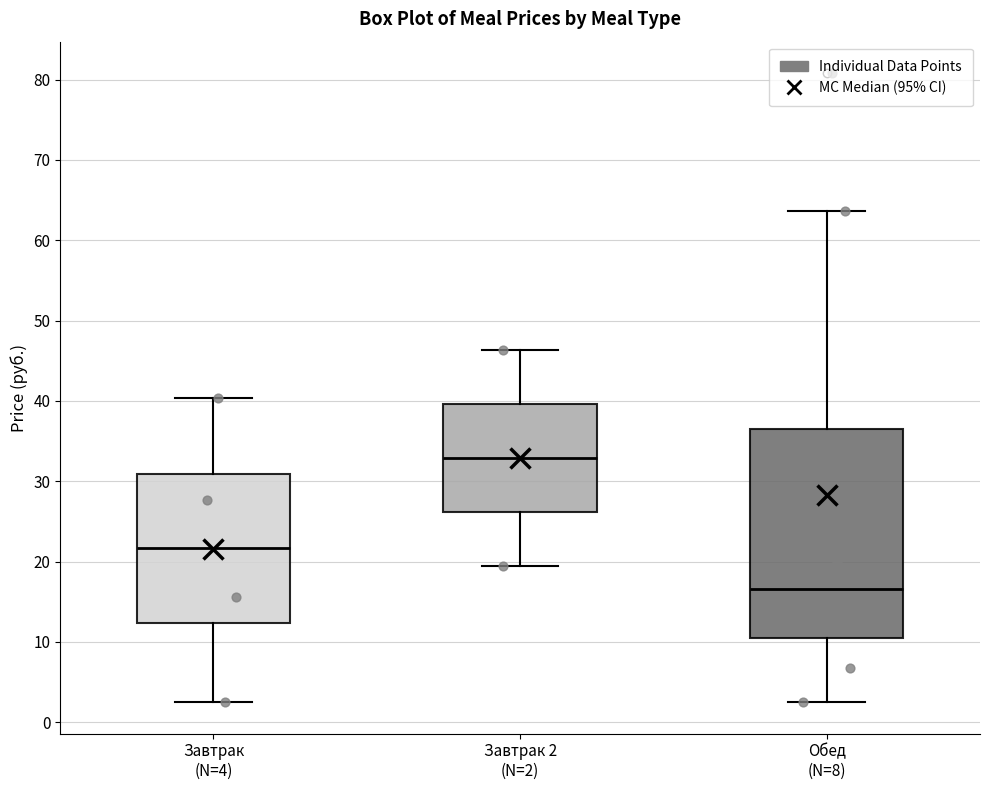

Where is the upper edge of the box for Обед (N=8) on the y-axis? The values are not printed on the chart, so give them approximately, as read against the axis.

36